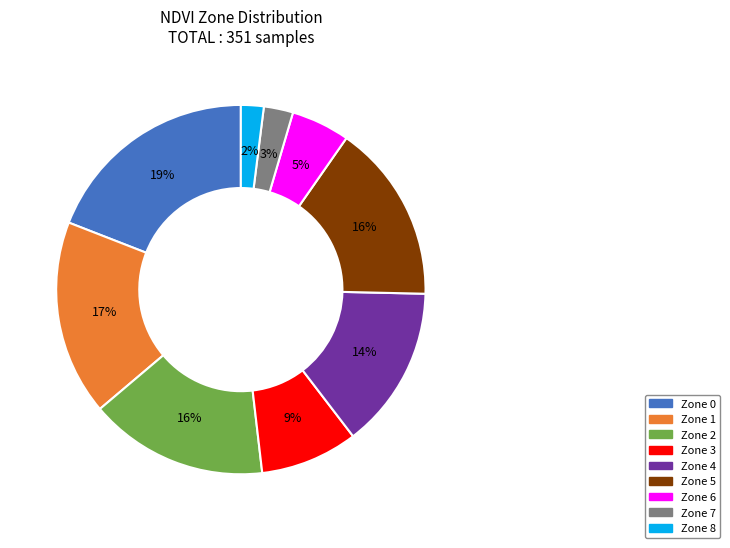

To the nearest percent, what percentage of the pie is Zone 0?

19%